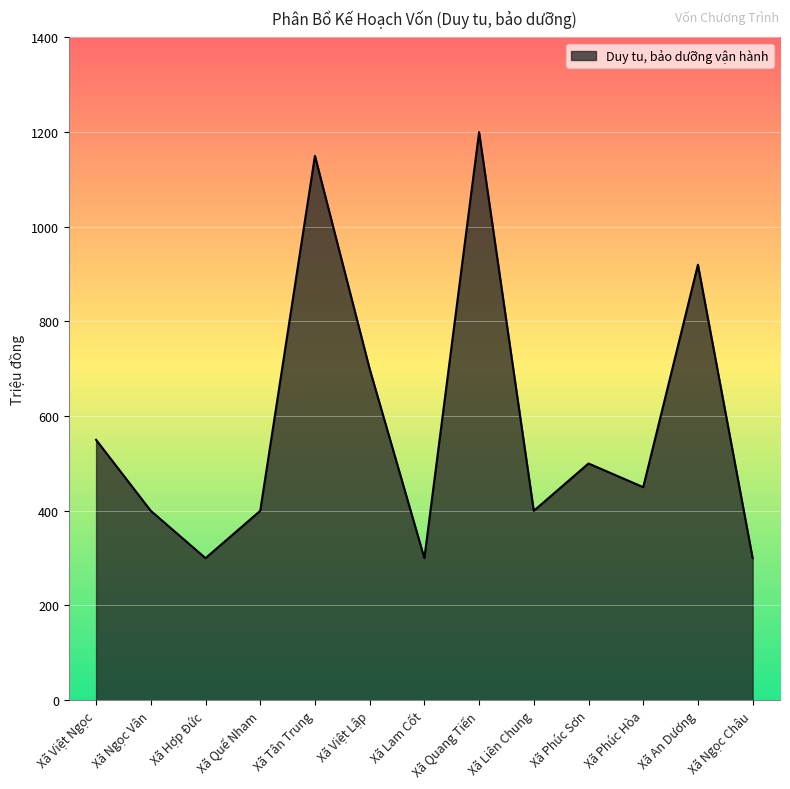

What is the average value?

582